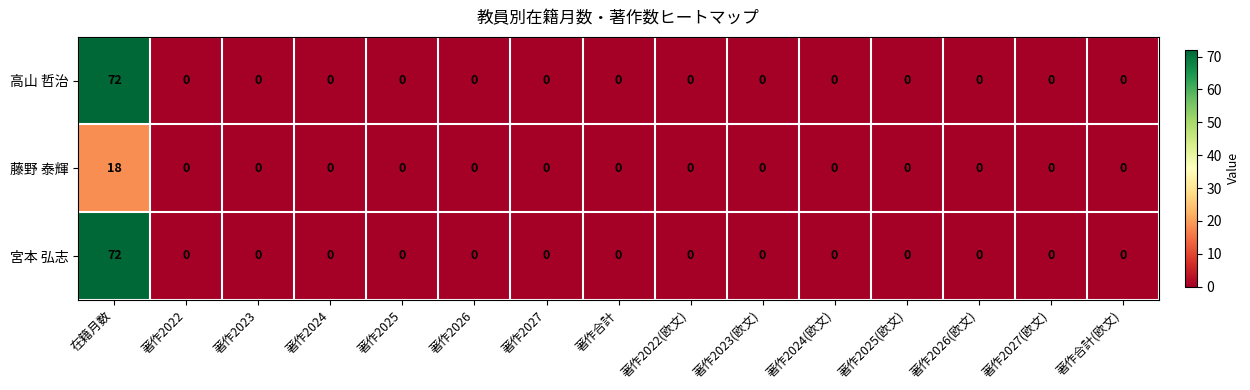

At which category does the chart reach its peak across all series?

在籍月数